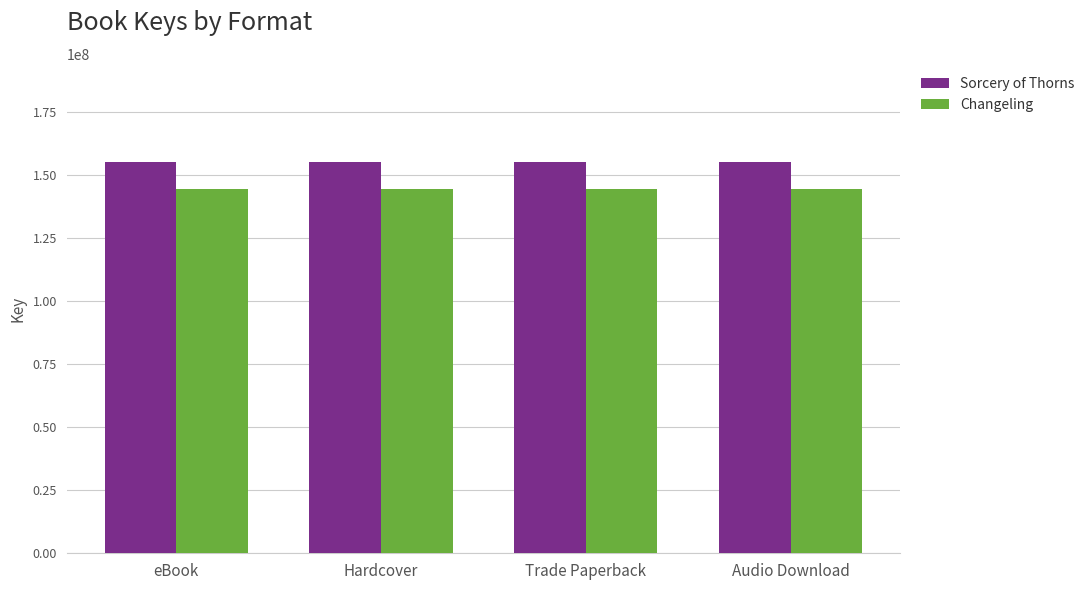

How many bars are there in total?

8